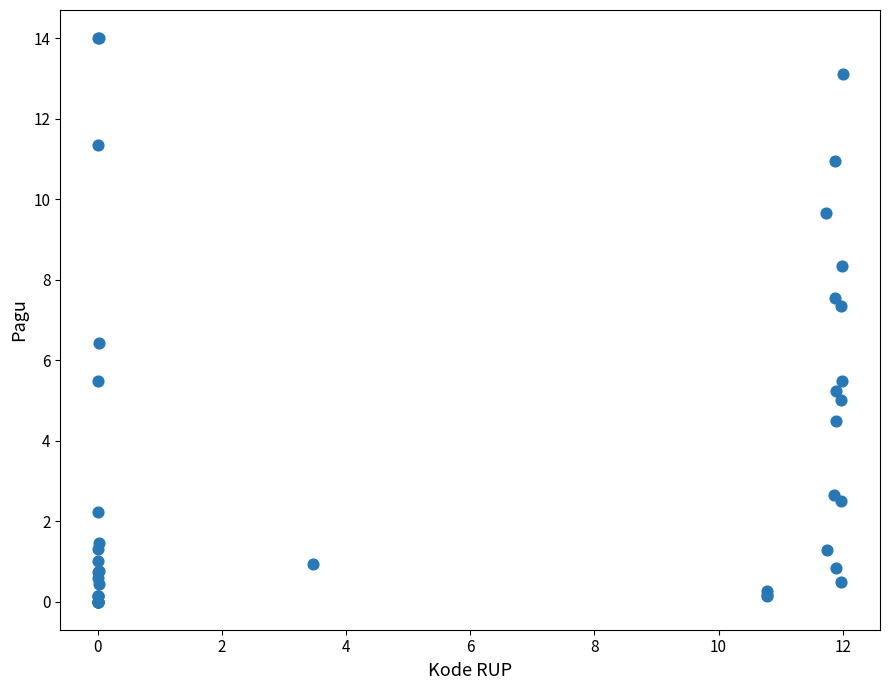

What Y value in the scatter plot is closest to 7?

7.4